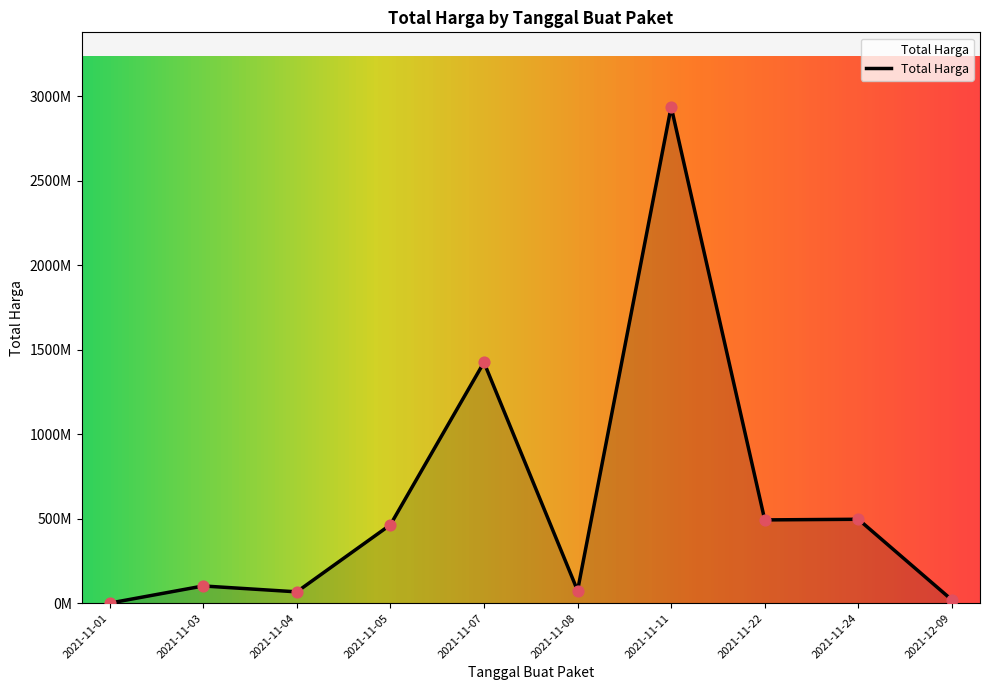

Is this an area chart (filled region under the line)?

Yes